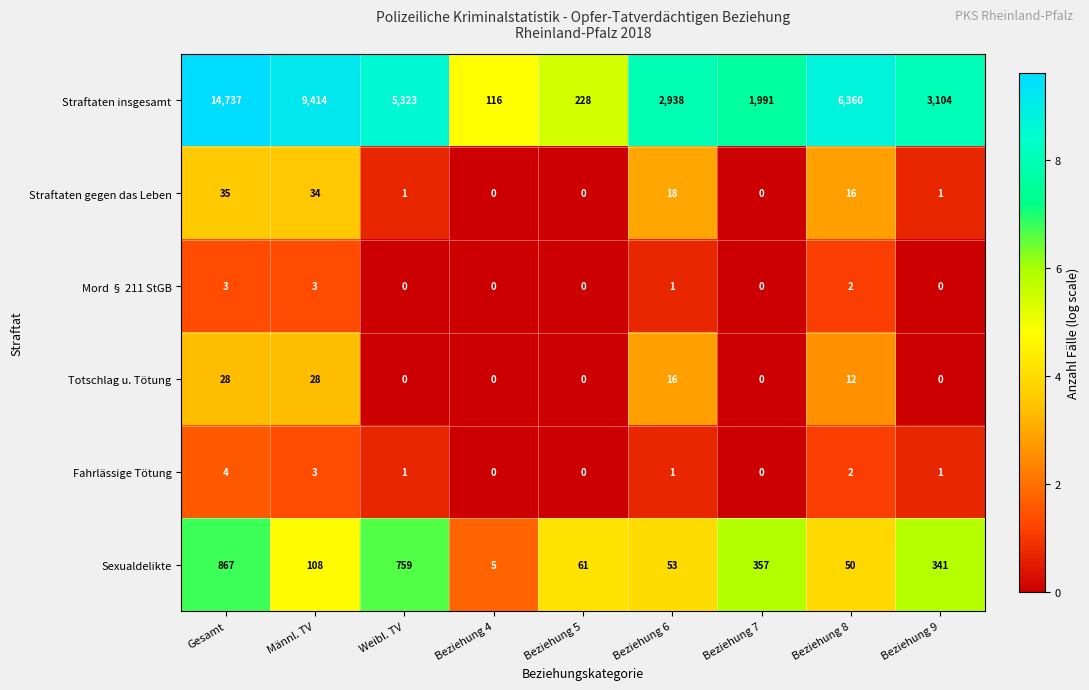

At which category is the sum across all series the highest?

Gesamt